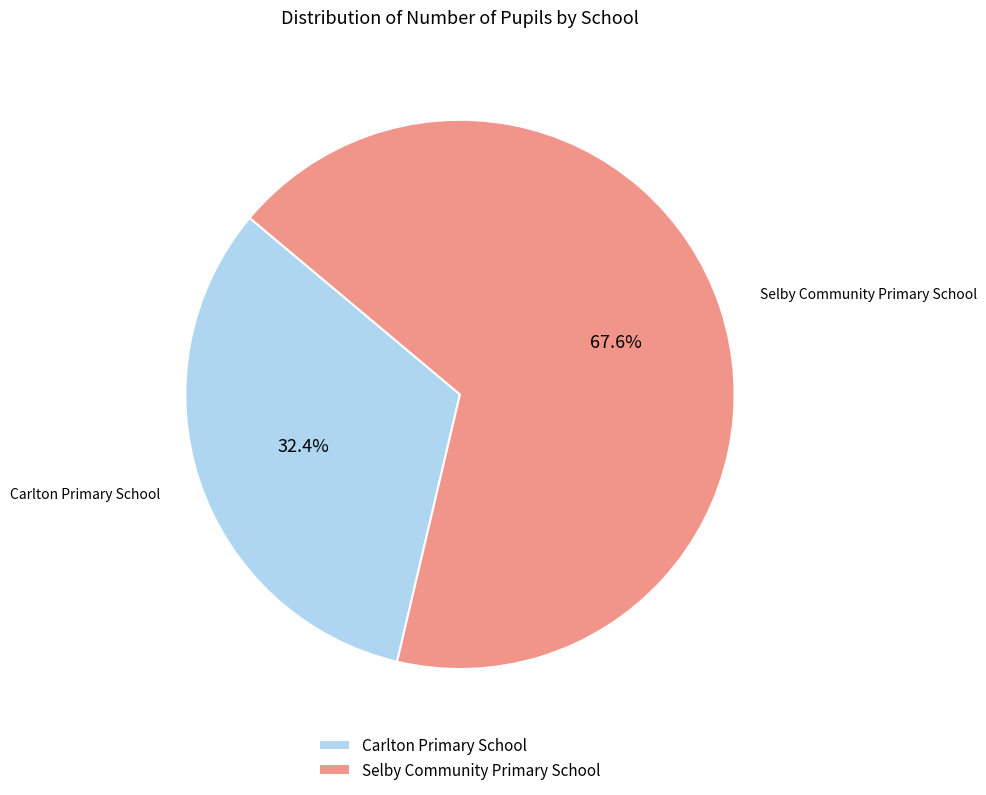

Count the number of slices in the pie.

2